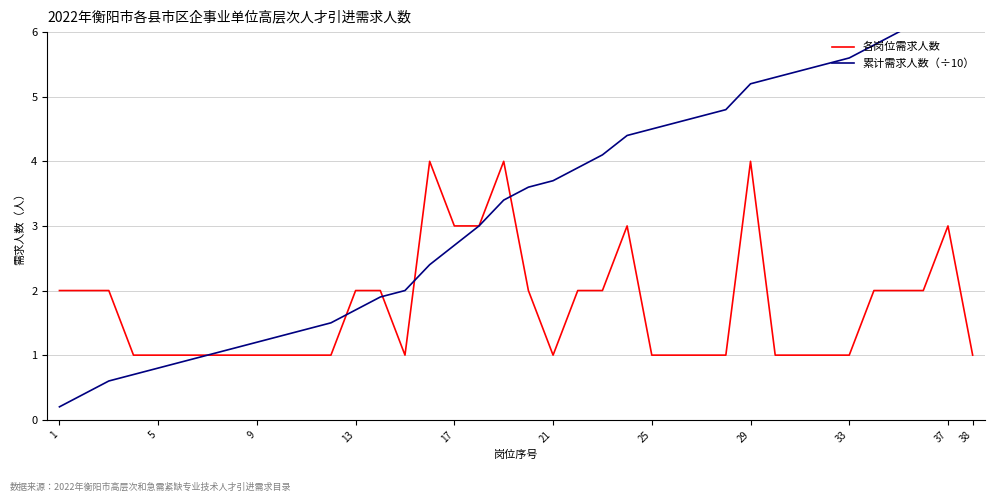

True or false: 累计需求人数（÷10） and 各岗位需求人数 intersect in this chart.

True